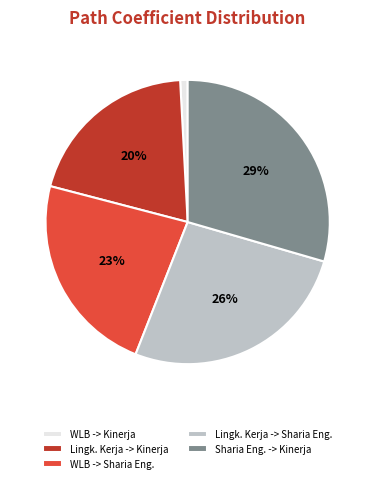

Which has a higher value, Lingk. Kerja -> Kinerja or Lingk. Kerja -> Sharia Eng.?

Lingk. Kerja -> Sharia Eng.